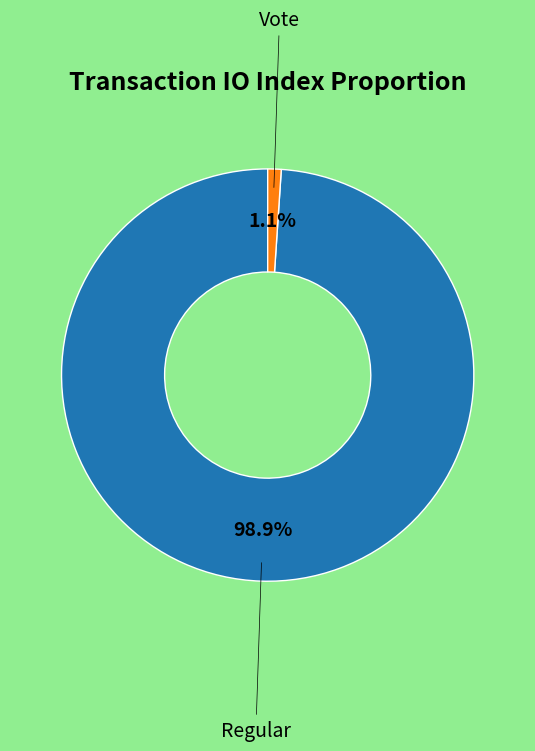

Is there a majority slice in this chart?

Yes